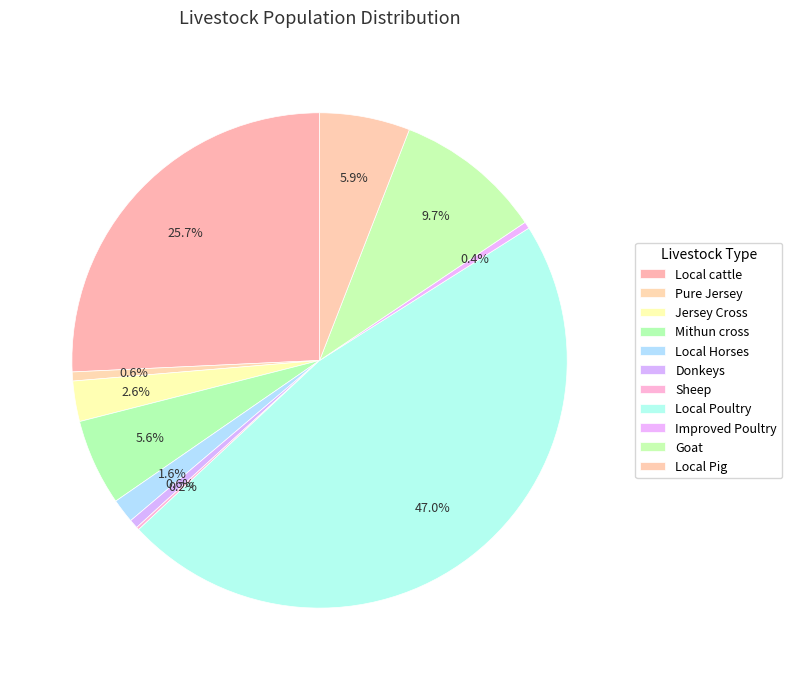

To the nearest percent, what percentage of the pie is Local Poultry?

47%